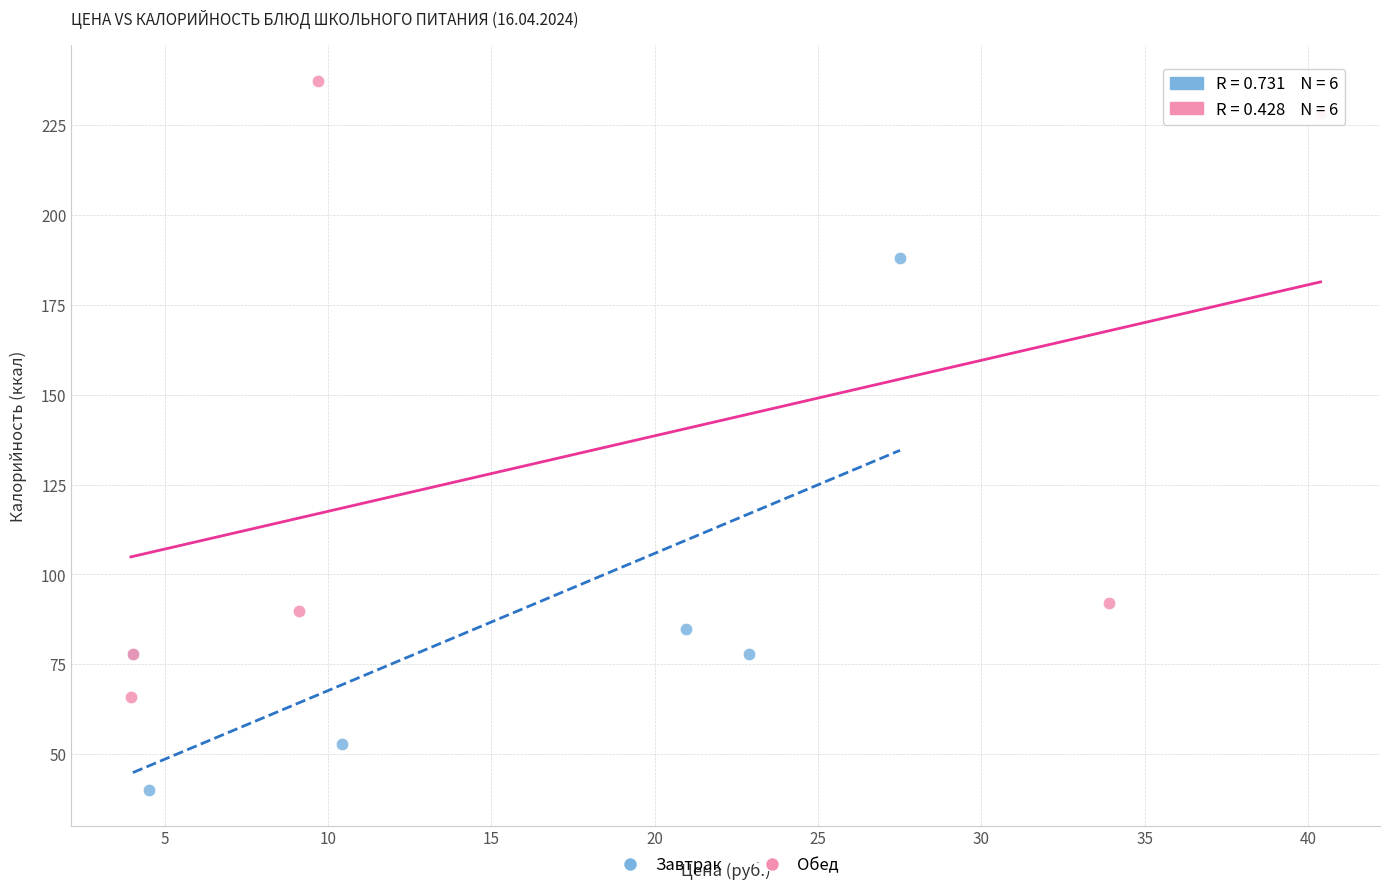

Which series contains the lowest Y value?

Завтрак